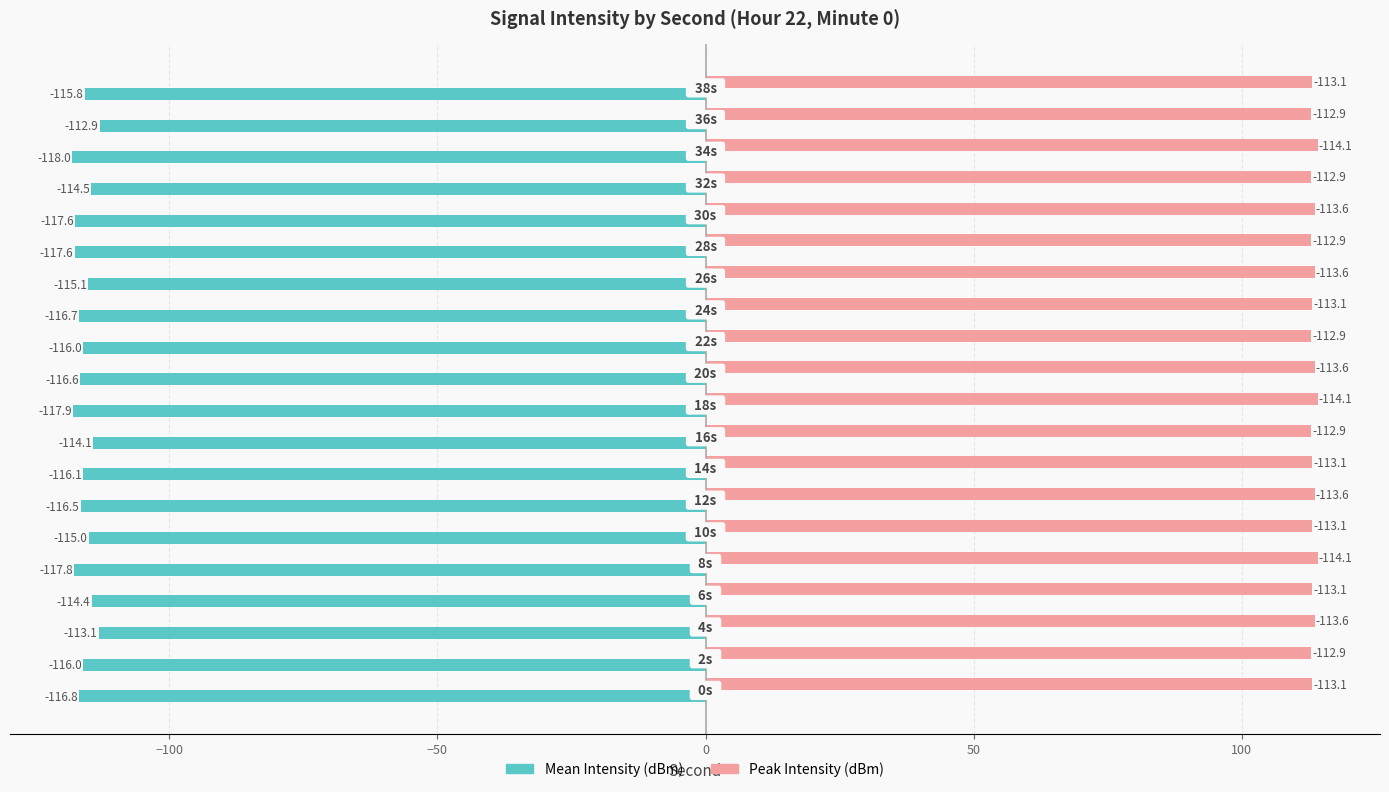

What is the difference between the second highest and second lowest values in the Mean Intensity (dBm) series?

4.8